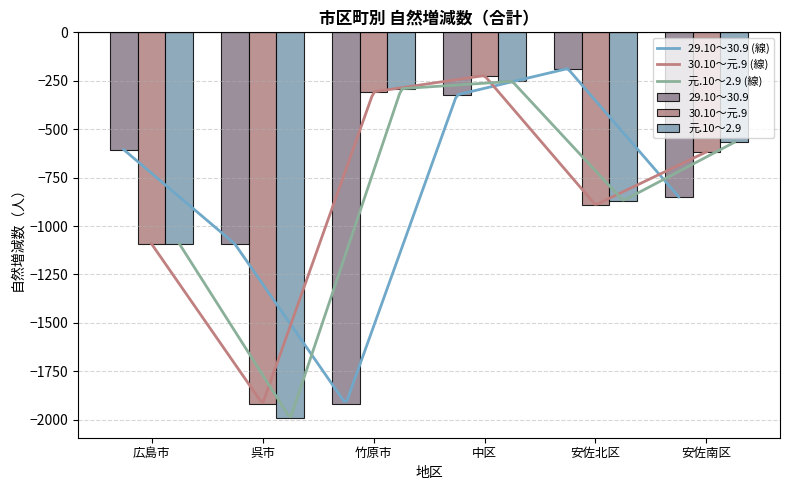

The value of 元.10～2.9 at 安佐南区 is -165. True or false?

False